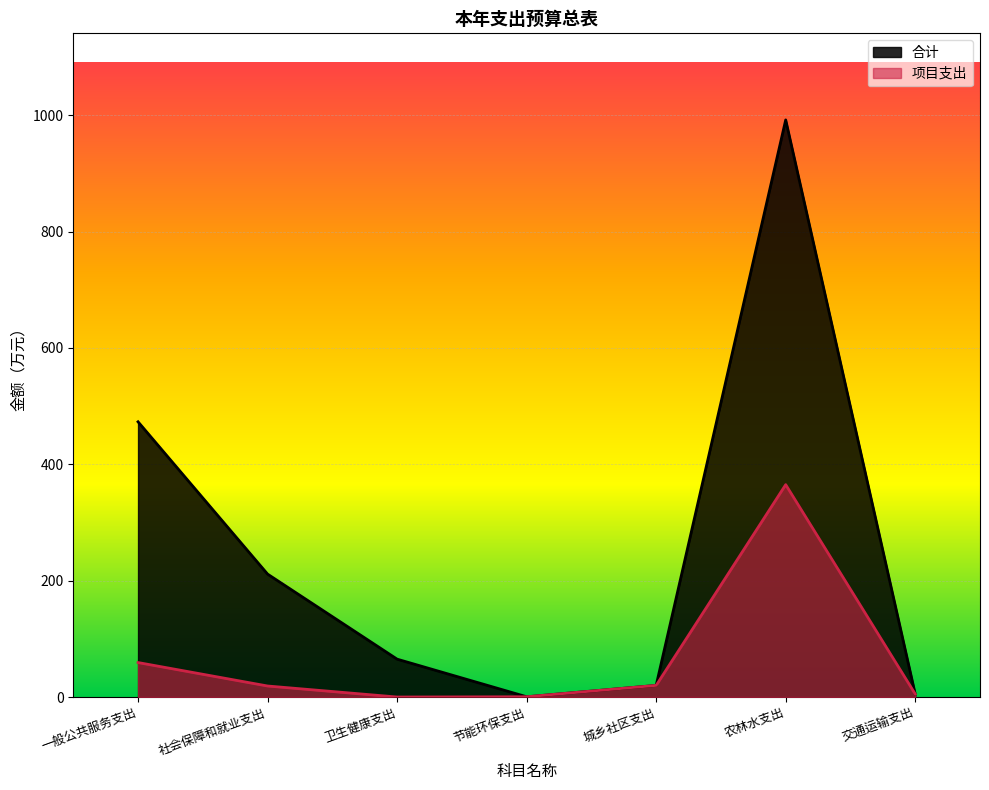

At which label does 项目支出 first exceed 18?

一般公共服务支出